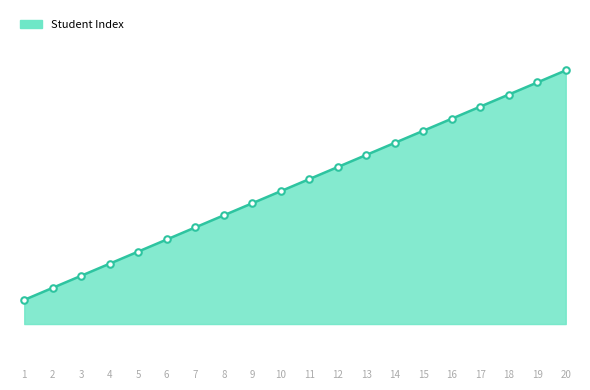

Between 7 and 13, which is larger?

13